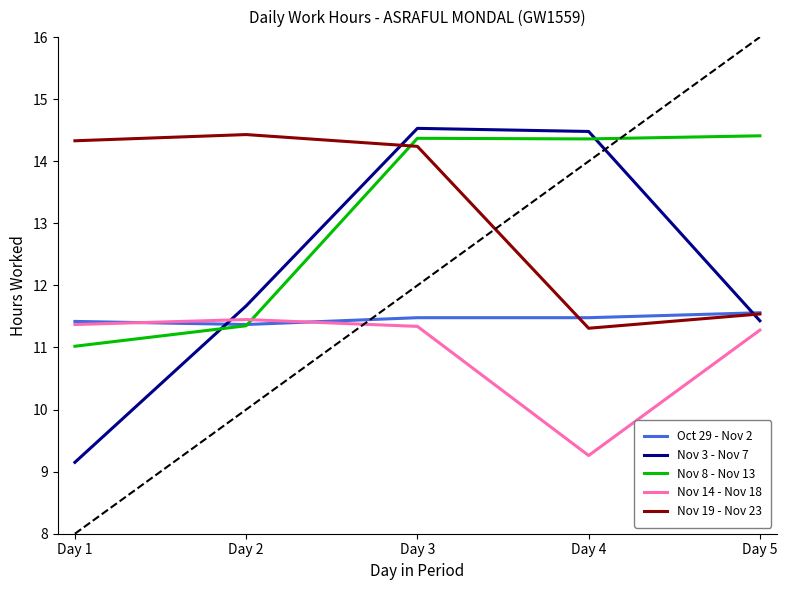

The Oct 29 - Nov 2 series shows 11.4 at Day 2. True or false?

True